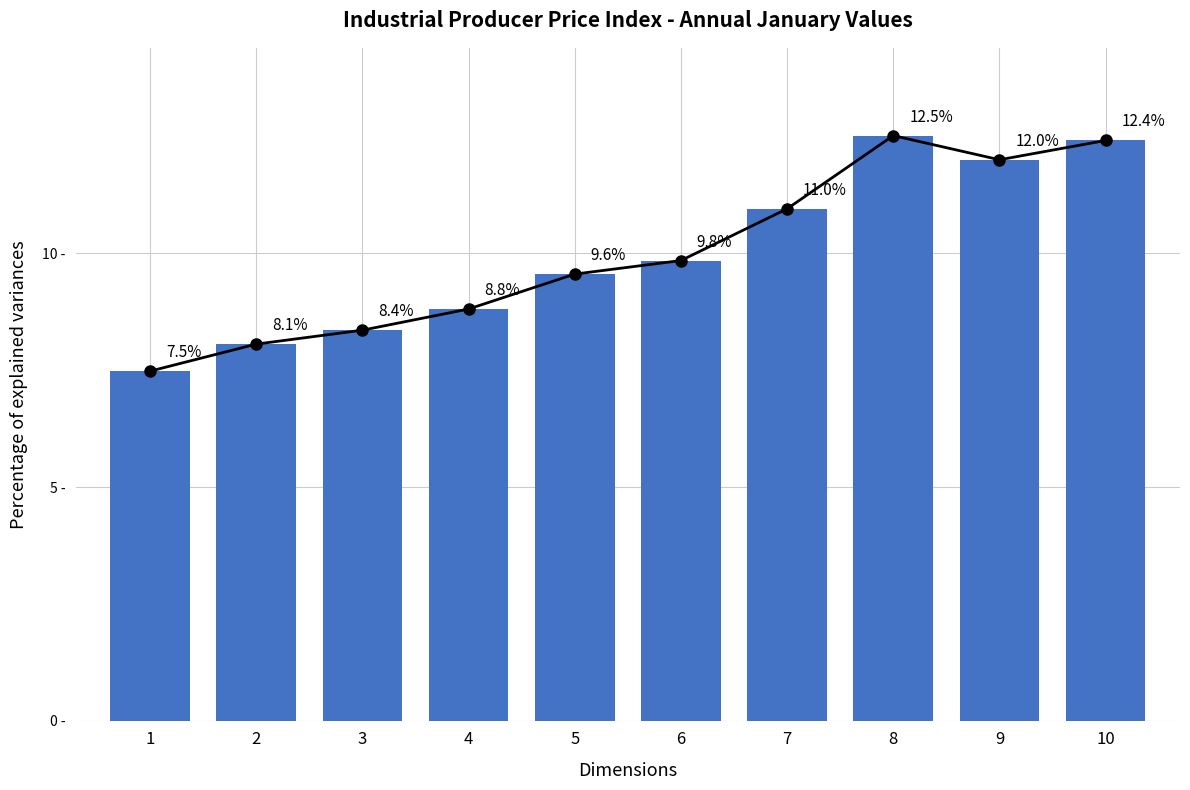

What is the smallest value displayed?

7.5